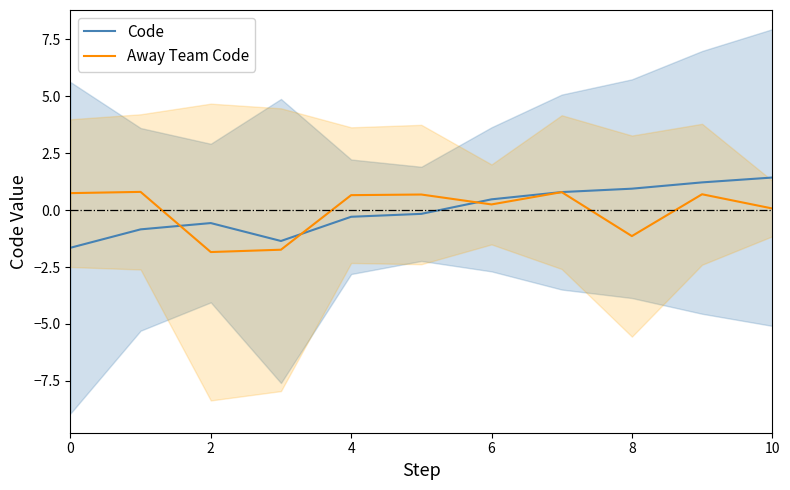

Is the value of Code at 0 greater than the value of Away Team Code at 10?

No